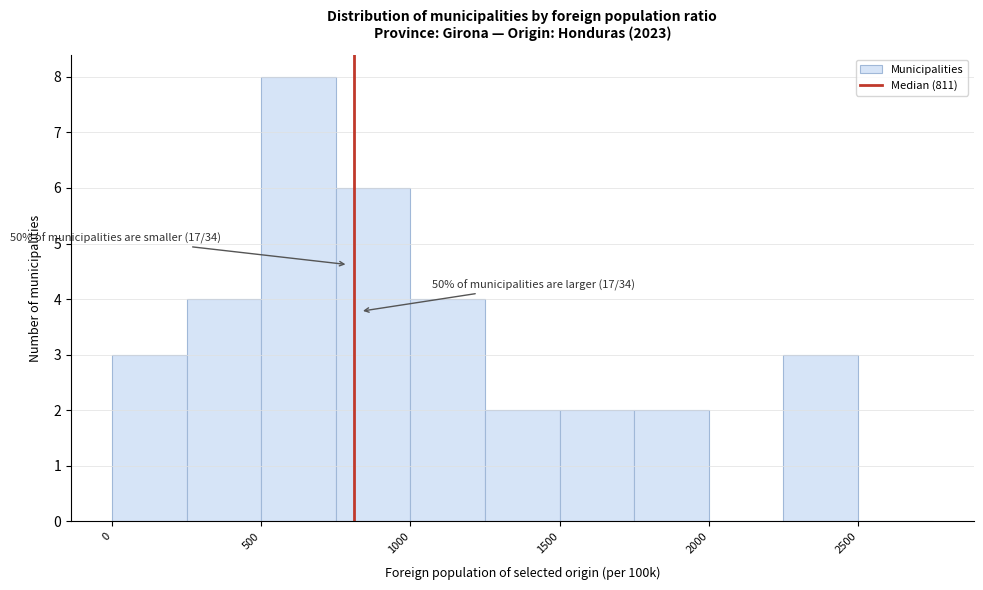

Over which range of the x-axis is the bar tallest?

500 to 750